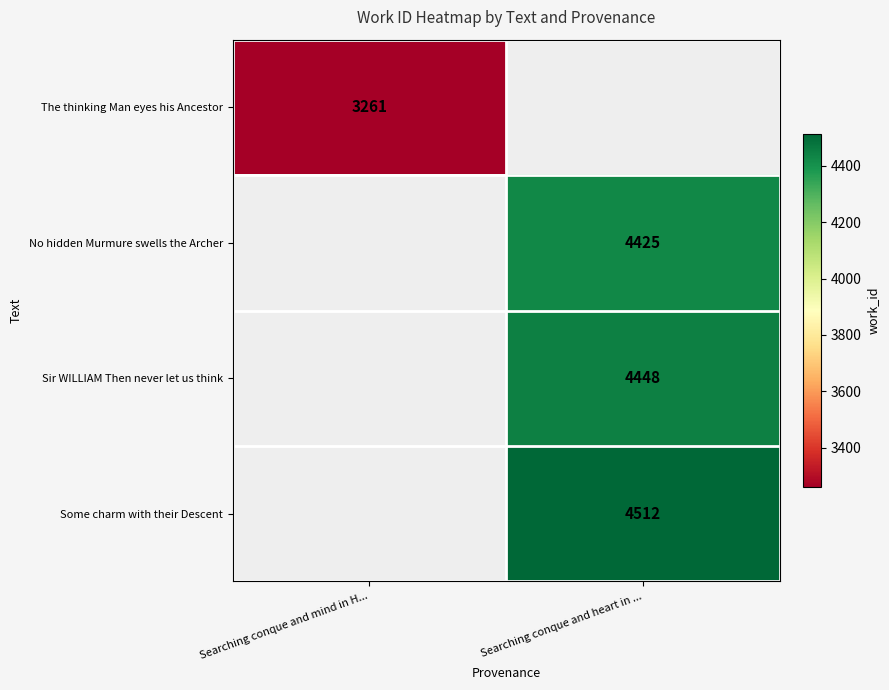

Which label corresponds to the largest value in the chart?

Searching conque and heart in ...